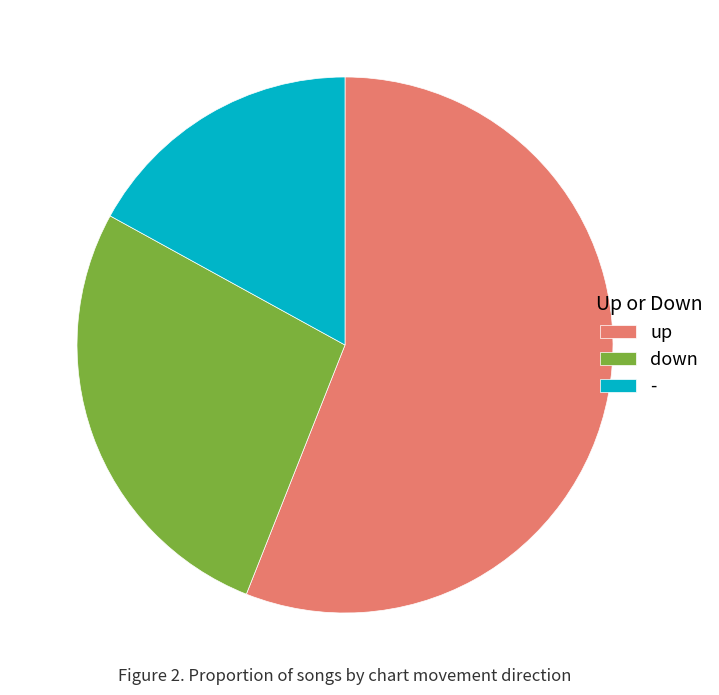

Combined, do - and down account for over 50%?

No